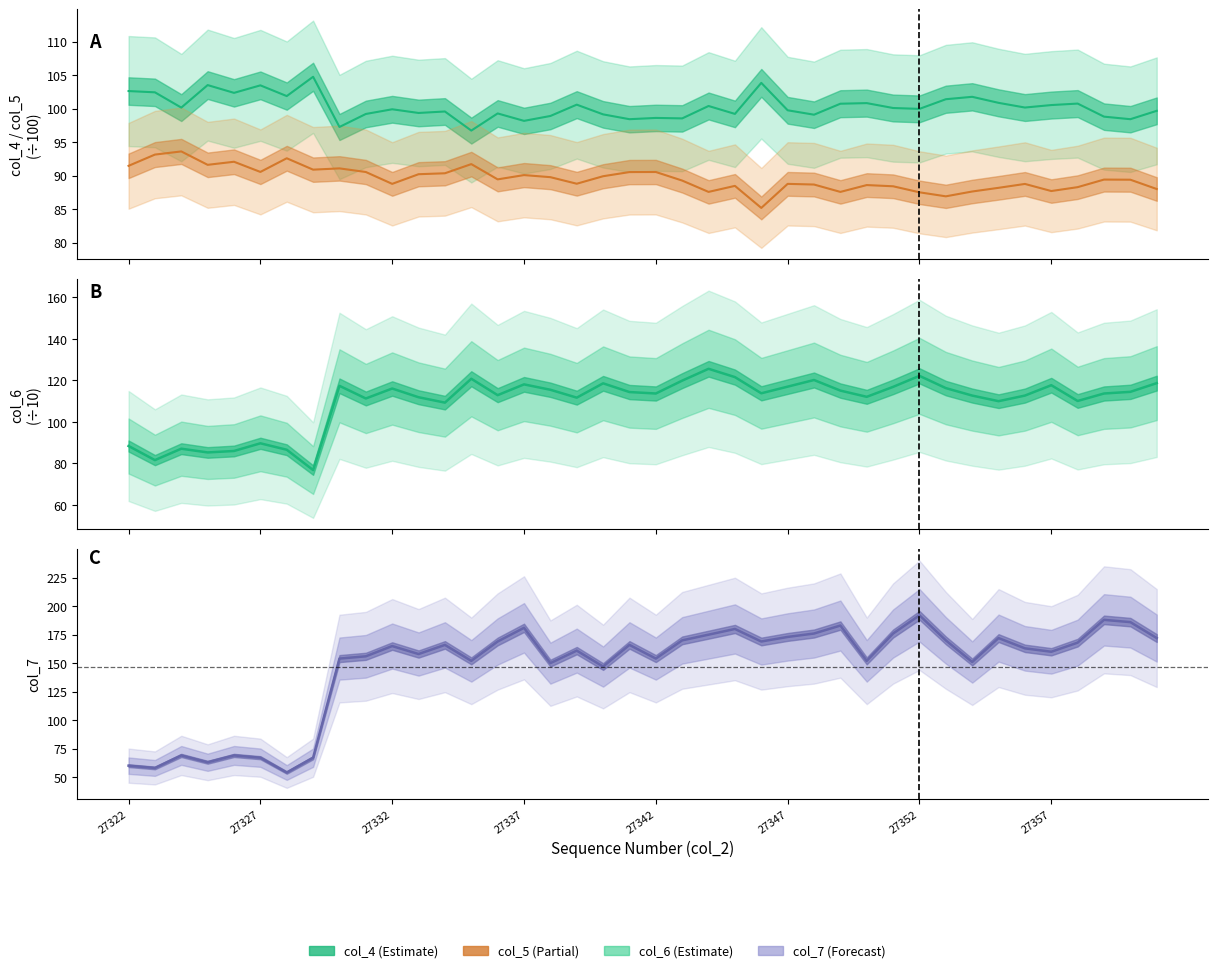

Which series has the largest range (max minus min)?

col_7